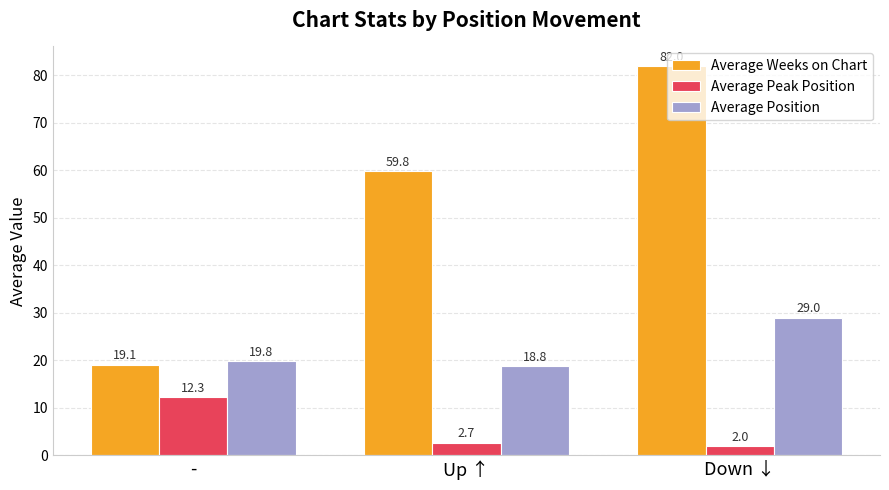

What is the greatest value displayed?

82.0